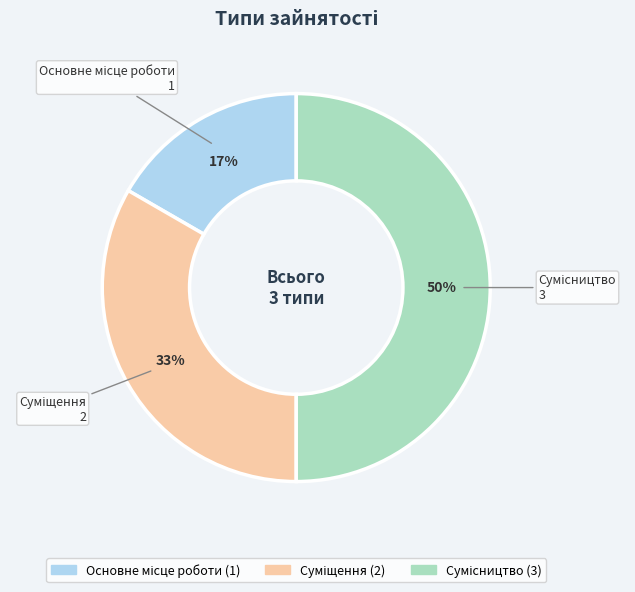

How many segments does this pie chart have?

3